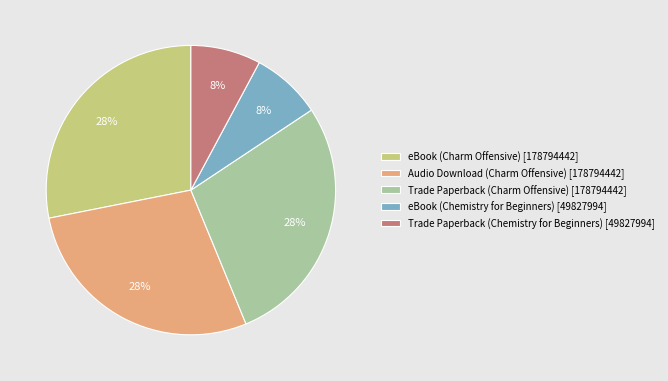

Is the sum of Audio Download (Charm Offensive) [178794442] and eBook (Charm Offensive) [178794442] greater than half?

Yes